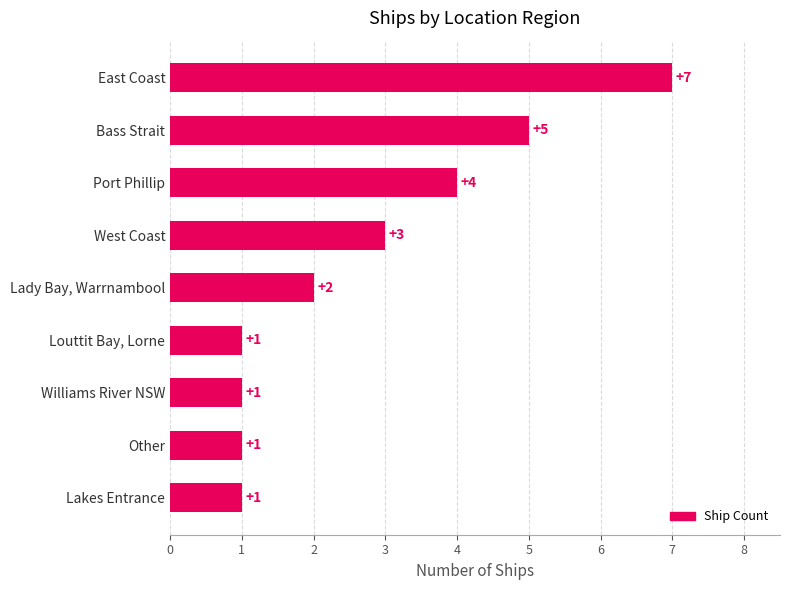

How many bars are there in total?

9